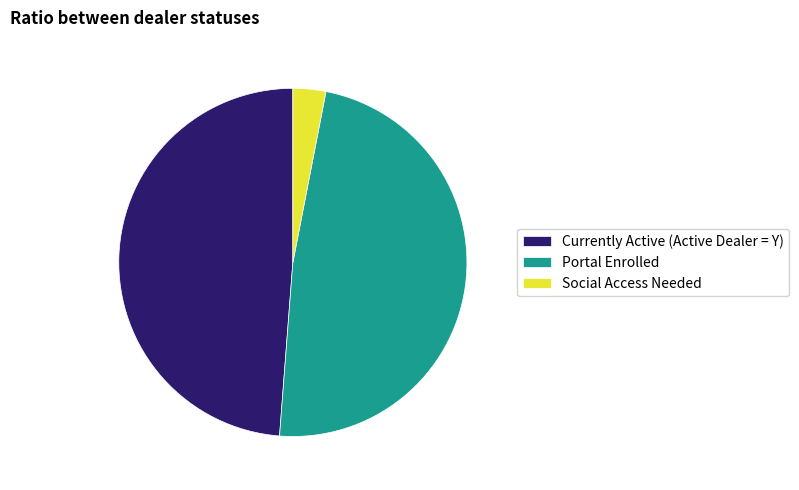

Which category has the biggest portion of the pie?

Currently Active (Active Dealer = Y)